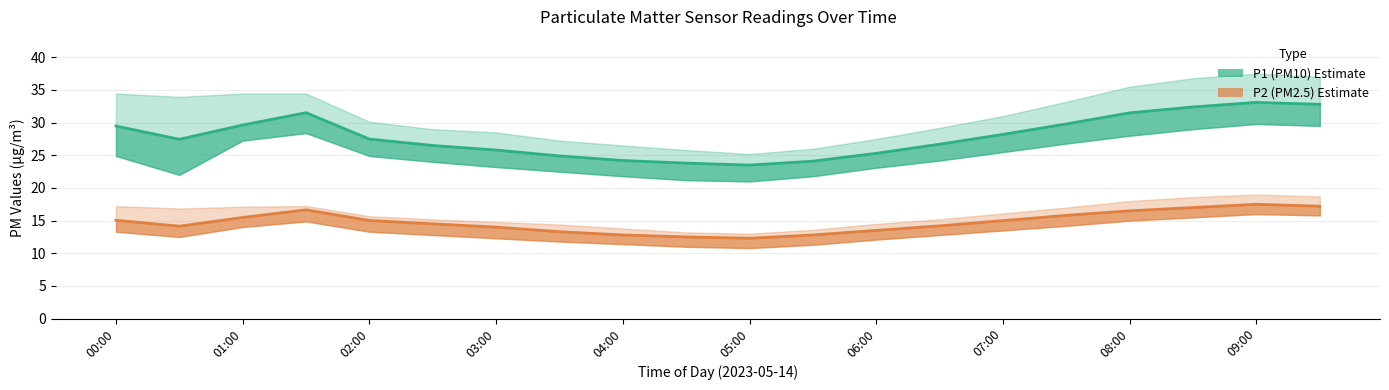

What is the minimum value shown in the chart?

10.8